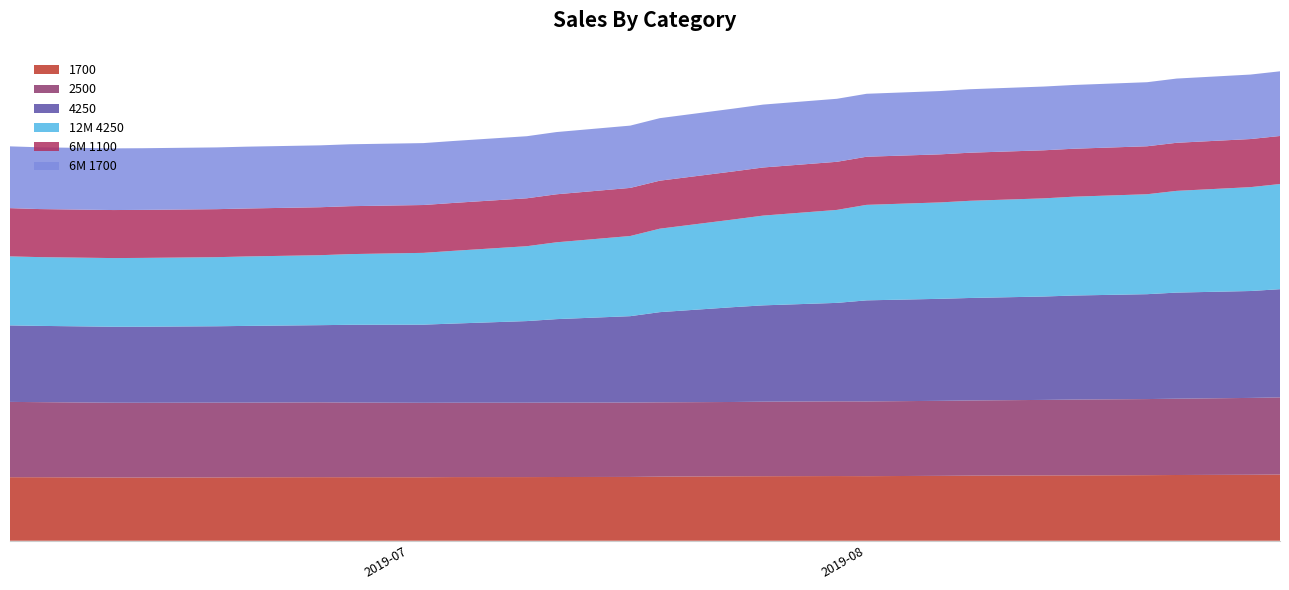

Reading left to right, what are all the values shown in this chart?

1700: 8352	8350	8315	8310	8322	8342	8356	8353	8348	8367	8369	8378	8389	8428	8473	8483	8502	8491	8530	8558	8588	8592	8622	8642	8673	8705
2500: 9896	9867	9827	9825	9830	9812	9833	9811	9783	9775	9776	9779	9777	9767	9765	9796	9820	9822	9859	9880	9923	9964	9999	10030	10100	10139
4250: 10055	10023	9985	9996	10038	10083	10145	10217	10271	10400	10726	10970	11350	11850	12465	12658	12942	13281	13409	13469	13588	13673	13785	13943	14049	14219
12M 4250: 9071	9037	9023	9043	9079	9127	9195	9290	9435	9558	9841	10096	10535	10969	11525	11797	12219	12550	12669	12773	12900	12988	13135	13369	13651	13820
6M 1100: 6341	6315	6313	6312	6310	6303	6304	6300	6288	6295	6297	6310	6322	6307	6316	6323	6322	6325	6317	6320	6317	6301	6305	6318	6322	6314
6M 1700: 8119	8117	8107	8103	8116	8126	8133	8136	8137	8141	8158	8178	8186	8217	8253	8265	8281	8274	8320	8342	8378	8380	8418	8441	8474	8500